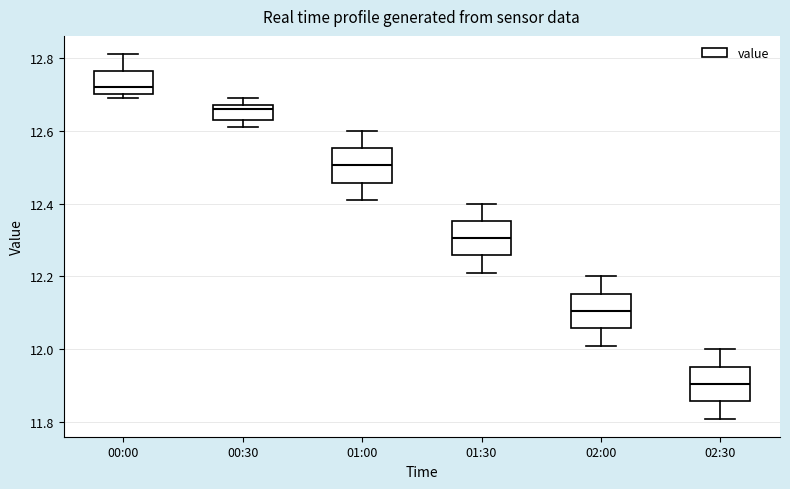

Reading left to right, read every box against the y-axis: the position of its median line, the range the box covers, and the ends of its whiskers. The values are not printed on the chart, so give them approximately, as read against the axis.

00:00: median 12.72, box 12.70 to 12.76, whiskers 12.70 (just below the box's lower edge) to 12.82
00:30: median 12.66, box 12.64 to 12.68, whiskers 12.62 to 12.70
01:00: median 12.50, box 12.46 to 12.56, whiskers 12.42 to 12.60
01:30: median 12.30, box 12.26 to 12.36, whiskers 12.22 to 12.40
02:00: median 12.10, box 12.06 to 12.16, whiskers 12.02 to 12.20
02:30: median 11.90, box 11.86 to 11.96, whiskers 11.82 to 12.00